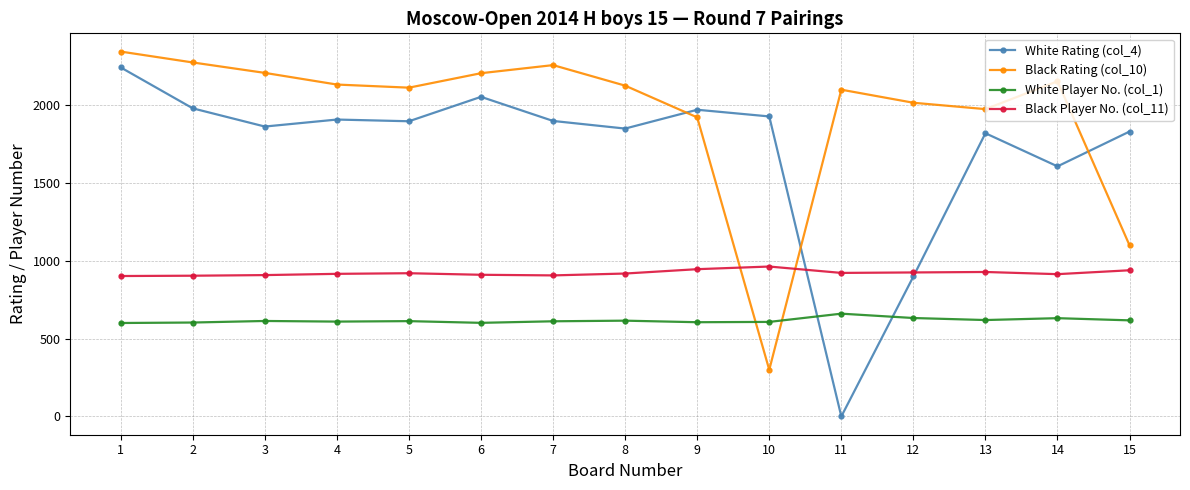

Read the Black Player No. (col_11) value at 4, to the nearest 5.

915